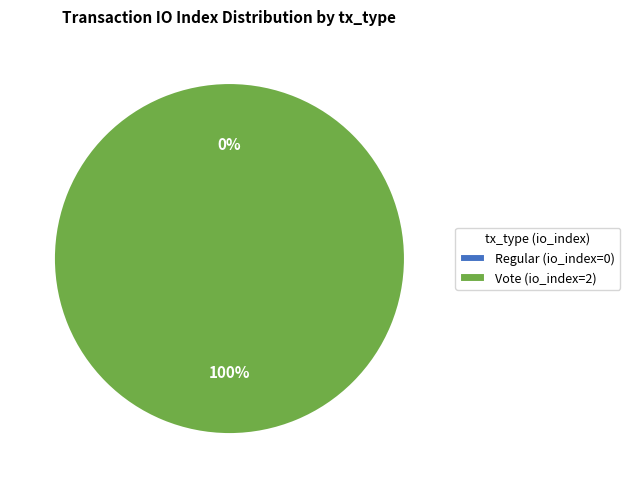

True or false: Vote (io_index=2) accounts for 100% of the total.

True